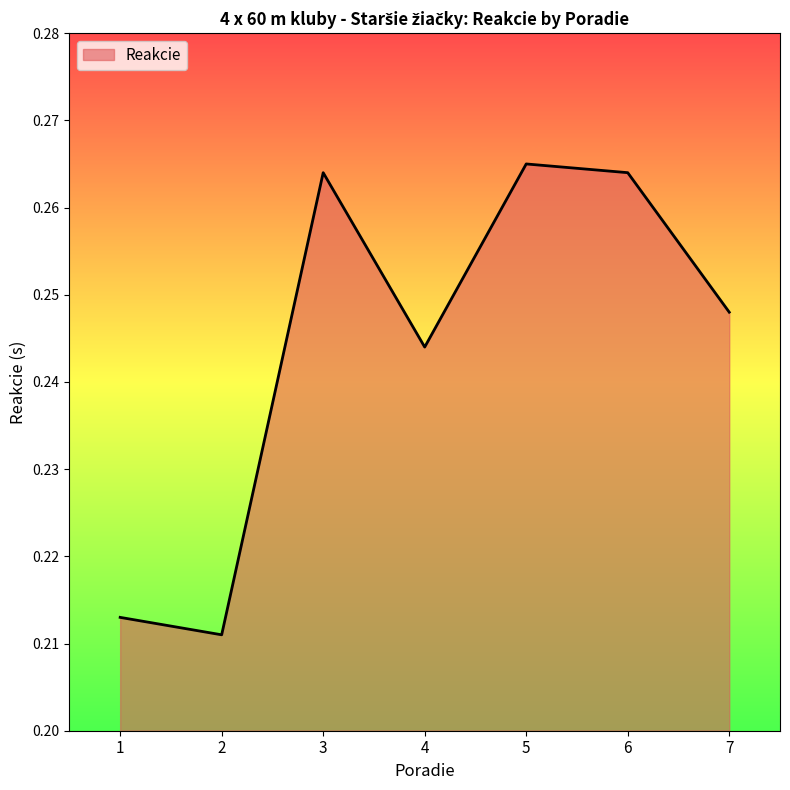

Where is the first local minimum?

2